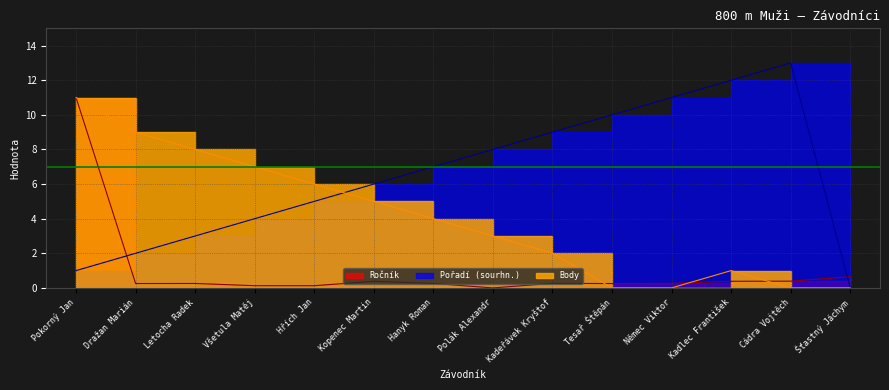

List the series in order of their peak value, lowest first.

Ročník, Body, Pořadí (sourhn.)